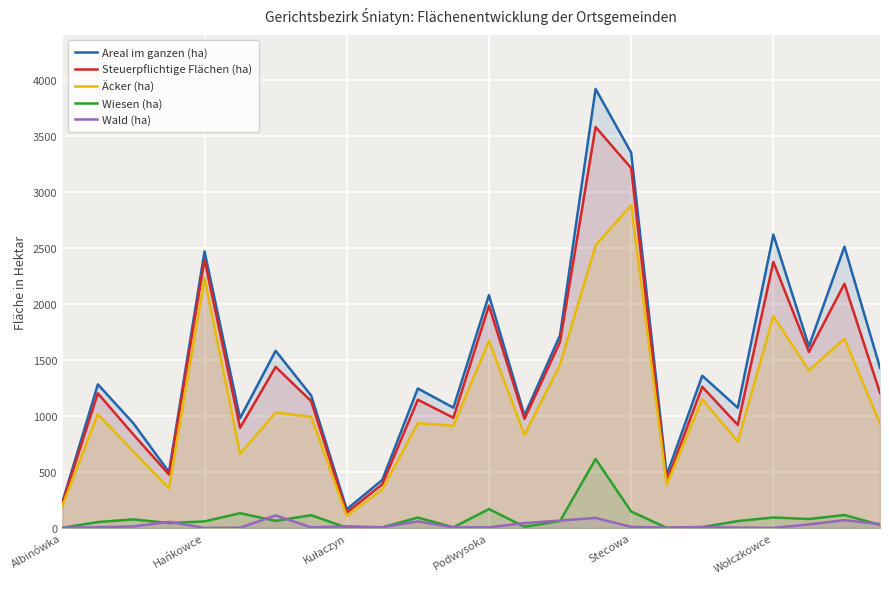

Which series has the widest spread of values?

Areal im ganzen (ha)